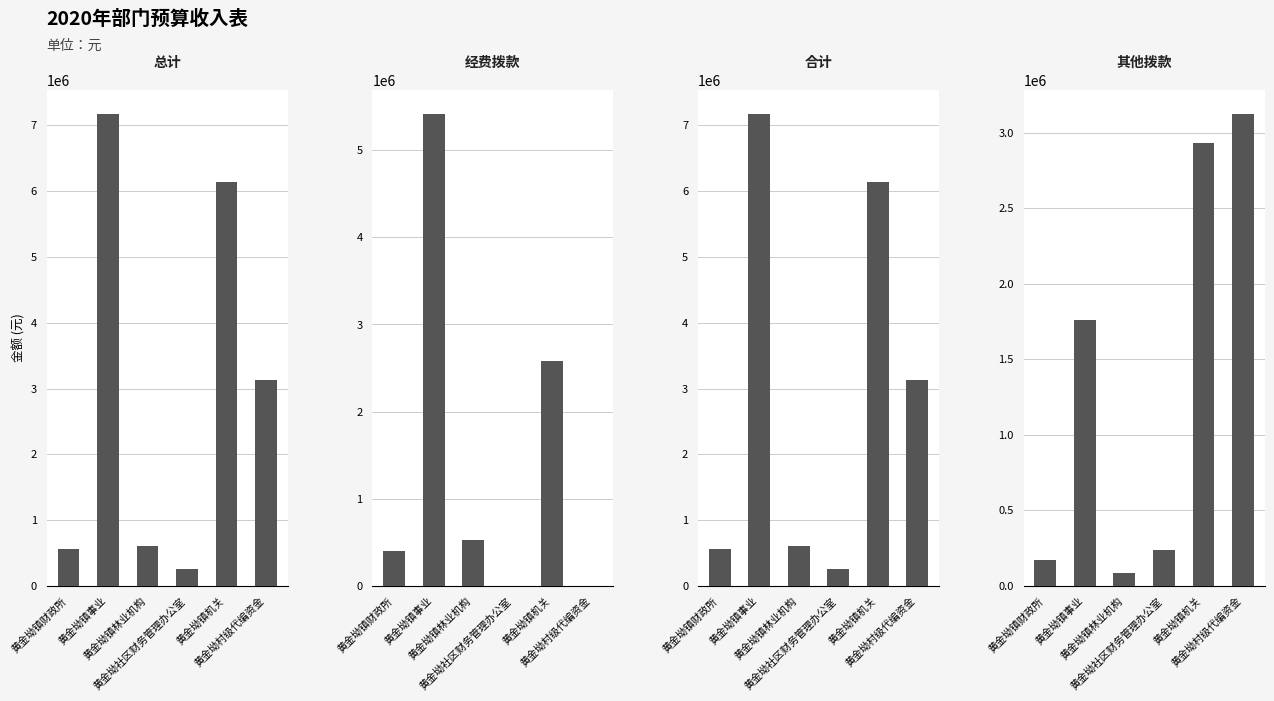

The 合计 series shows 4535262.9 at 黄金坳村级代编资金. True or false?

False